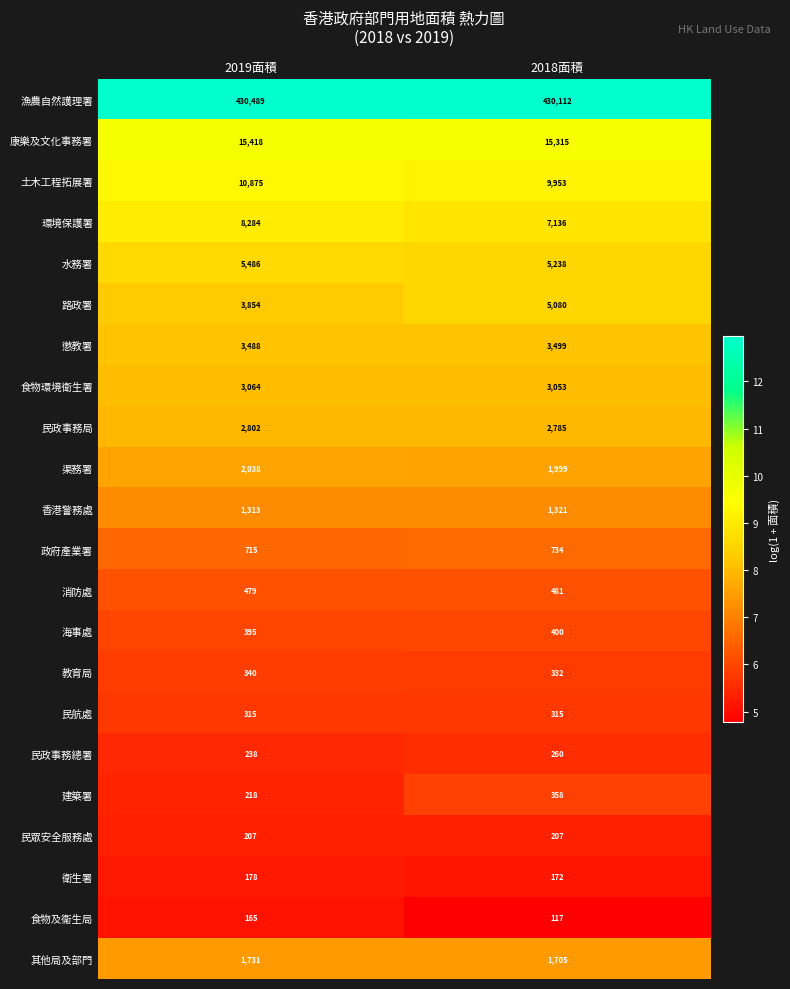

What is the minimum value shown in the chart?

117